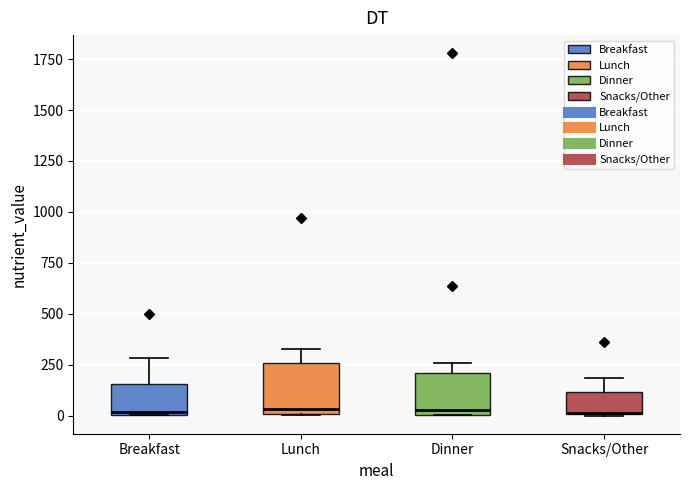

Where is the lower edge of the box for Dinner on the y-axis? The values are not printed on the chart, so give them approximately, as read against the axis.

0